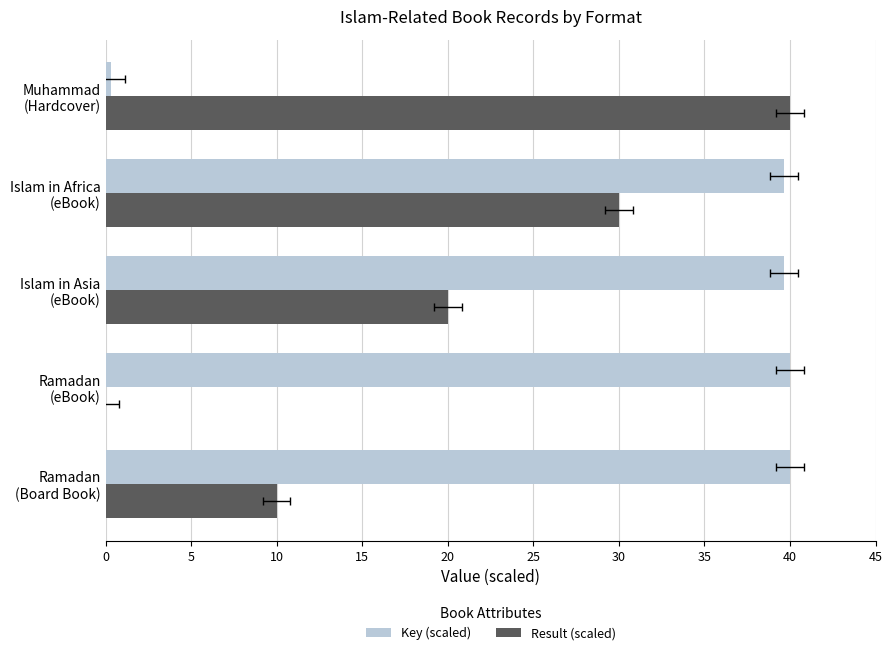

The Key (scaled) series shows 0.1 at Muhammad (Hardcover). True or false?

False